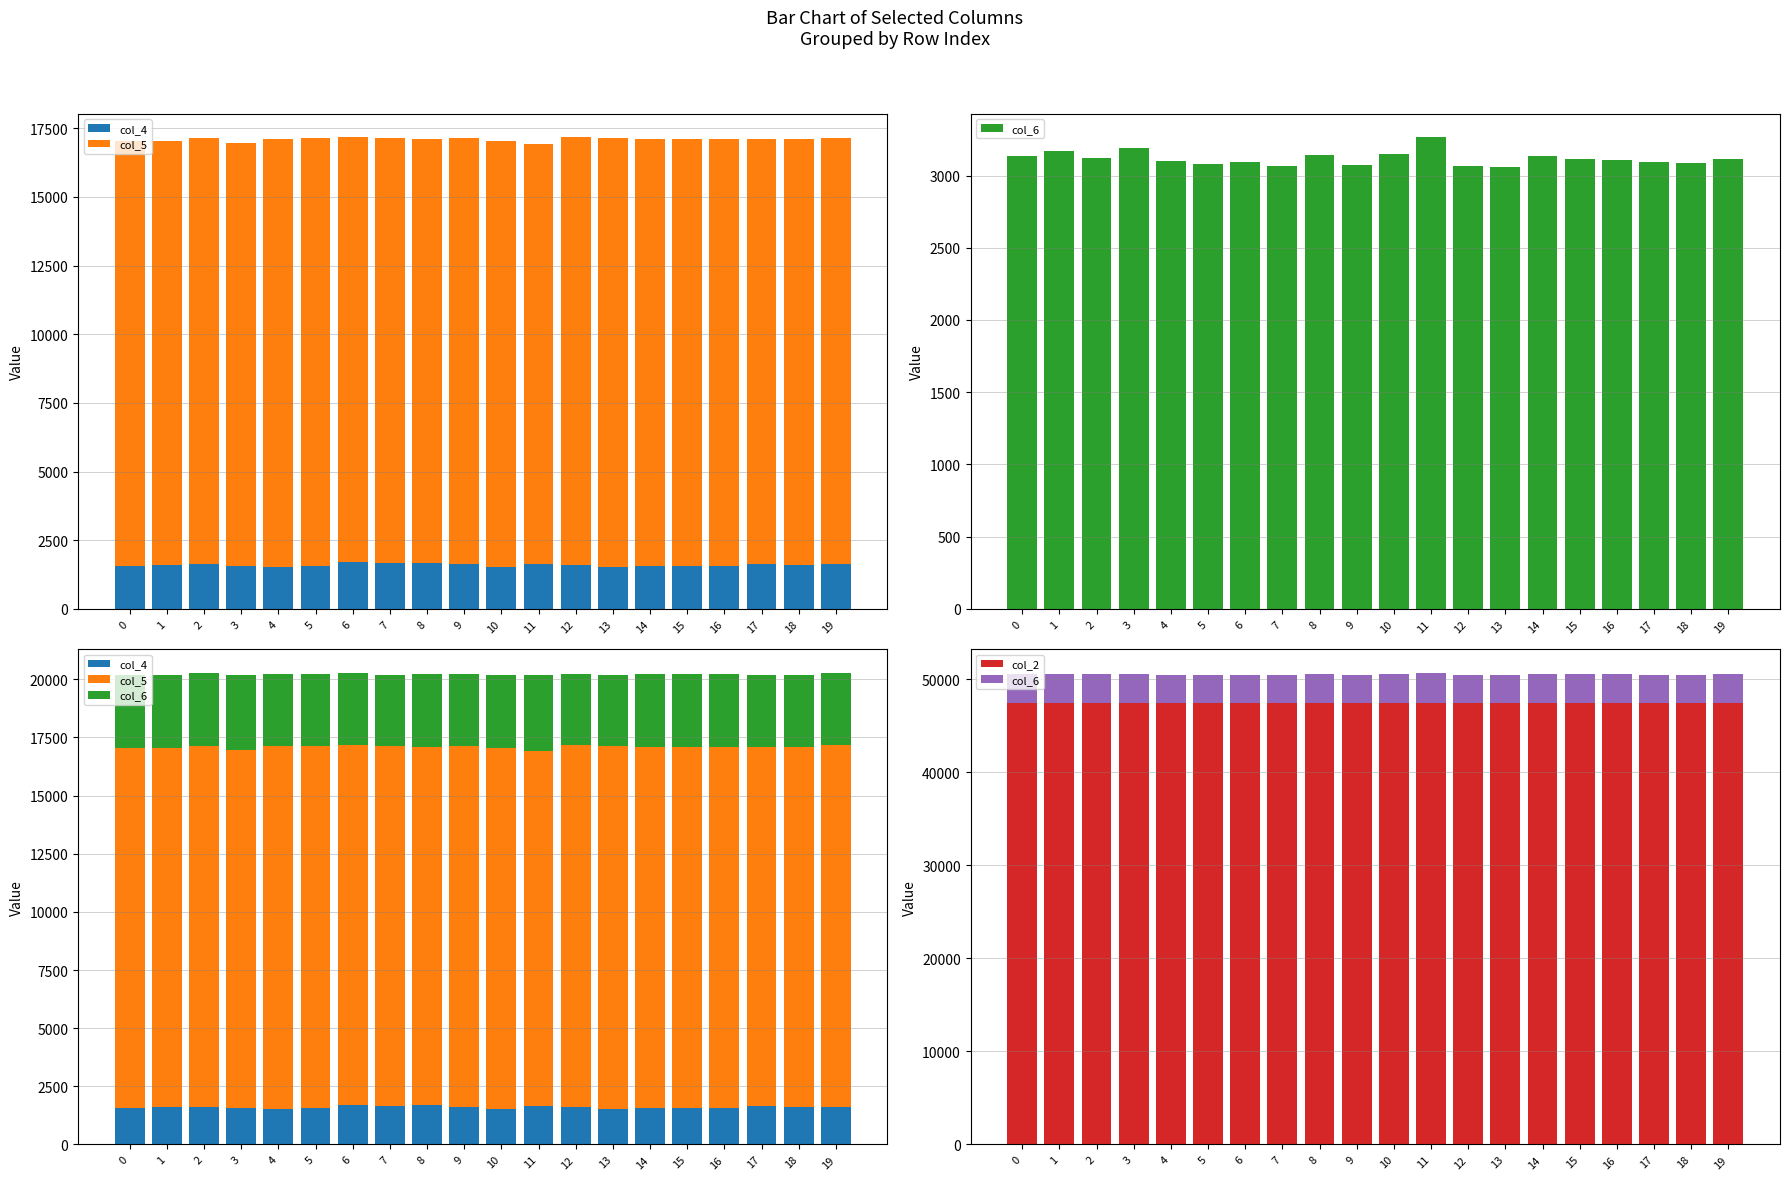

At which label does col_2 reach its peak?

19